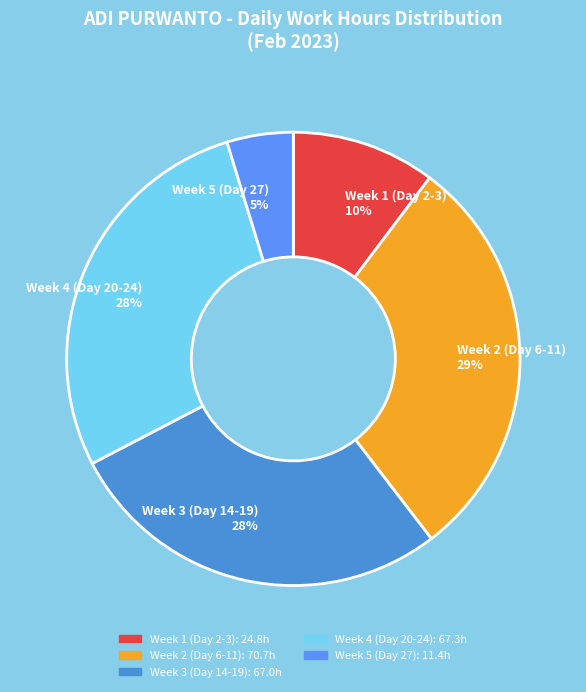

To the nearest percent, what is the average slice percentage?

20%